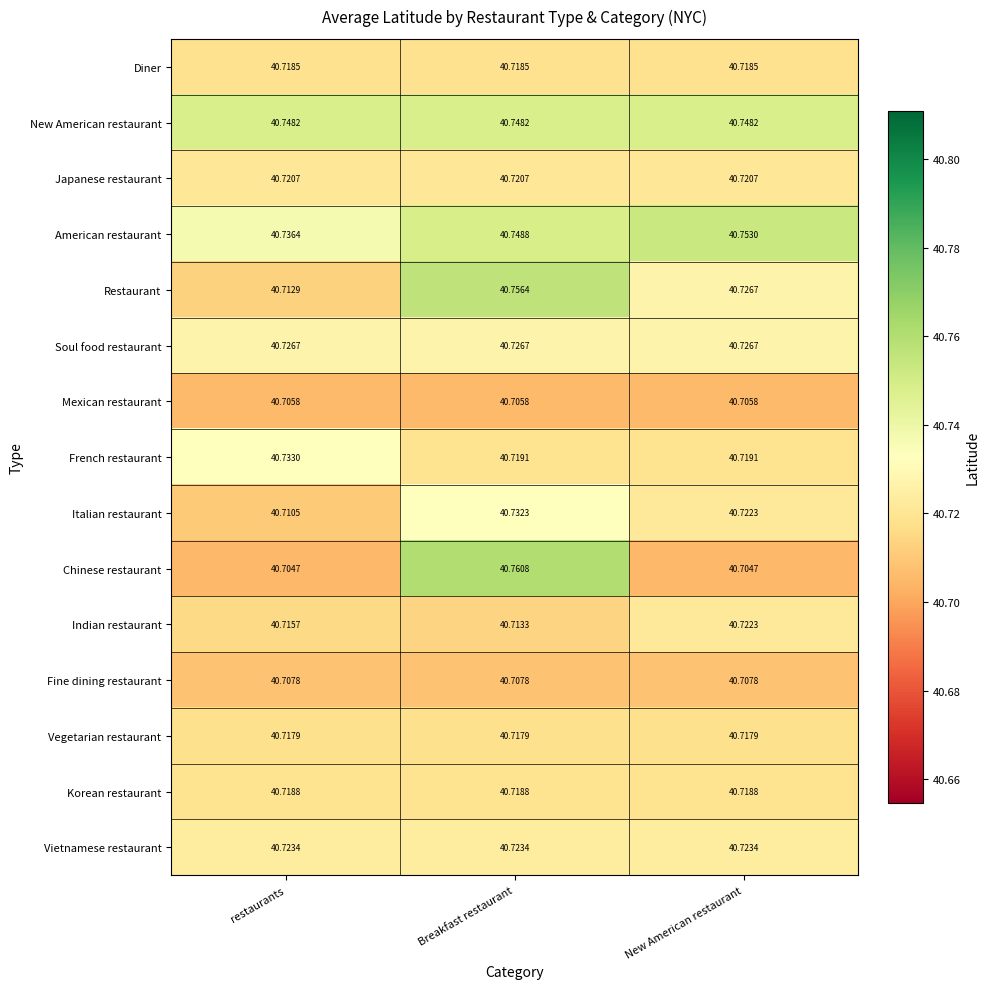

Which series changed the most between restaurants and Breakfast restaurant?

Chinese restaurant